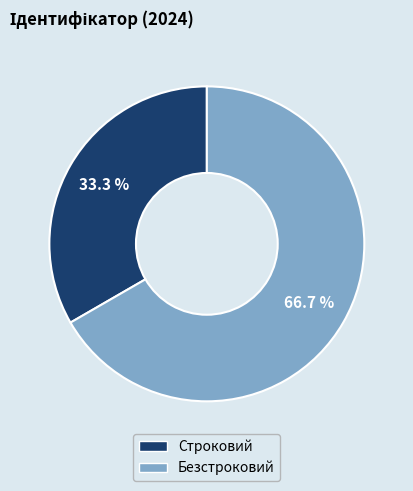

How many slices are in this pie chart?

2